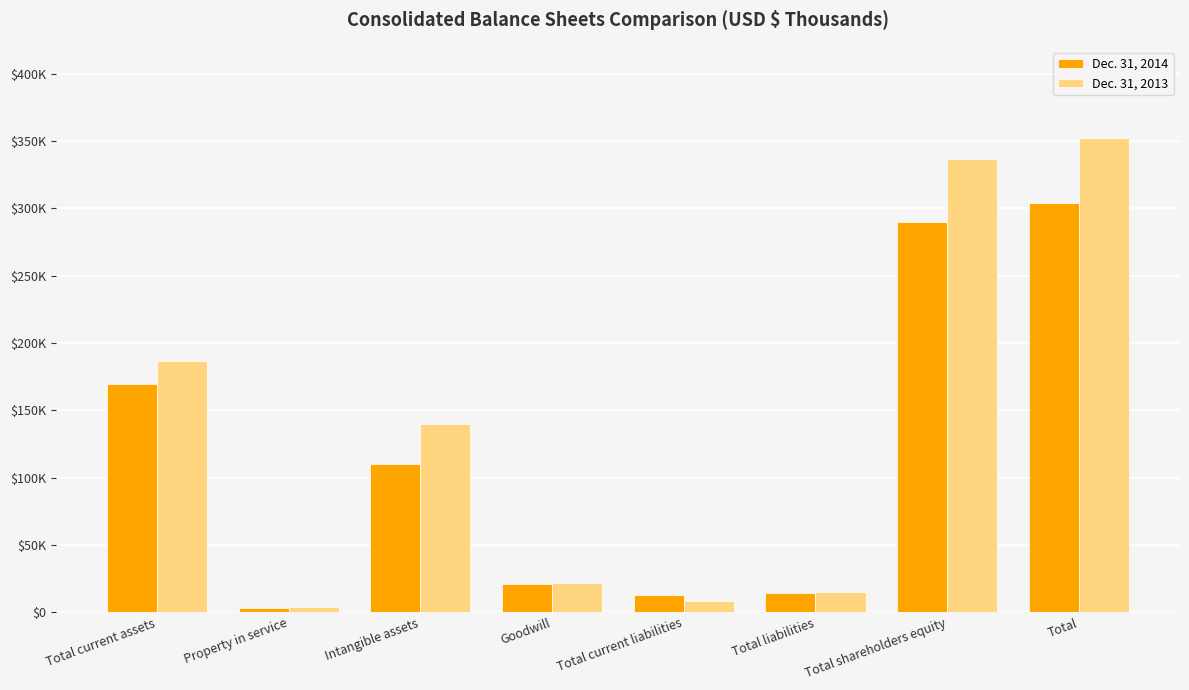

The value of Dec. 31, 2013 at Intangible assets is 183426. True or false?

False